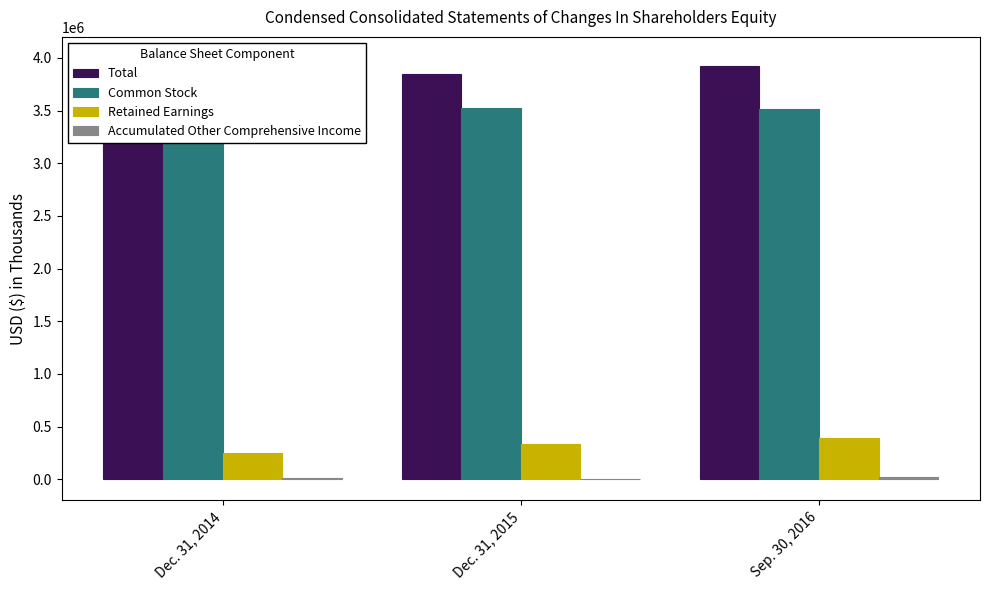

Which category has the highest value across all series?

Sep. 30, 2016